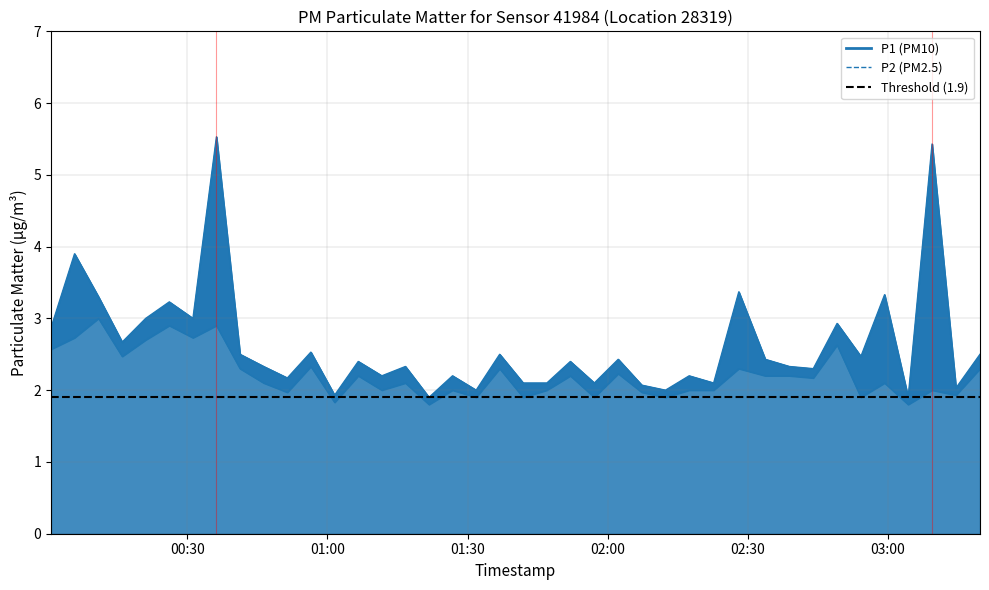

Which series has the largest total across all categories?

P1